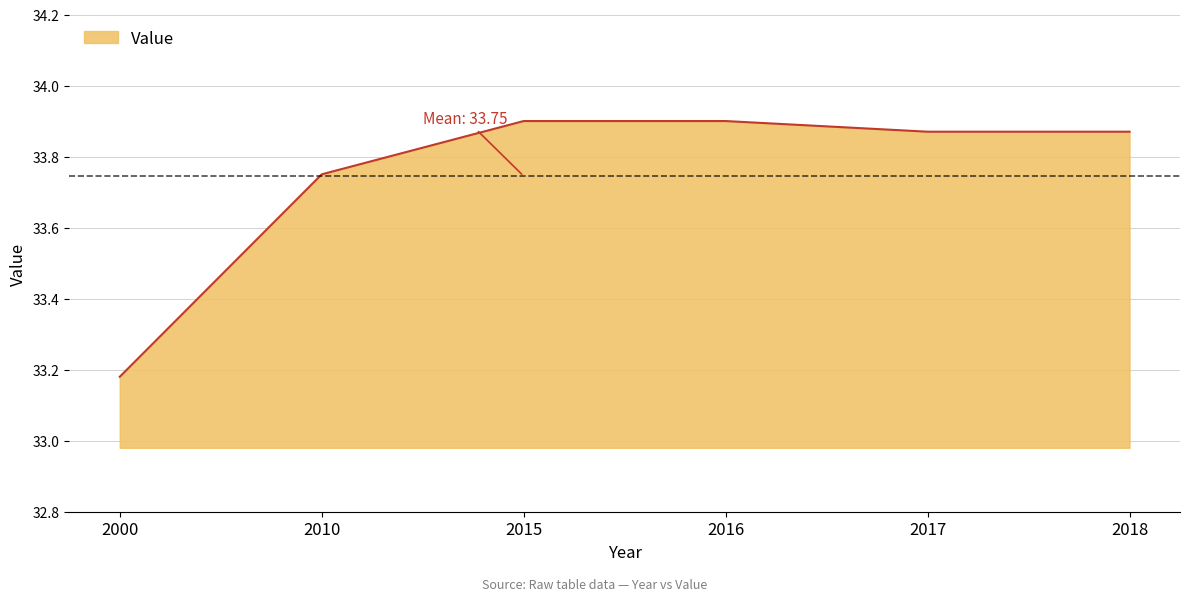

How many lines are shown in the chart?

1